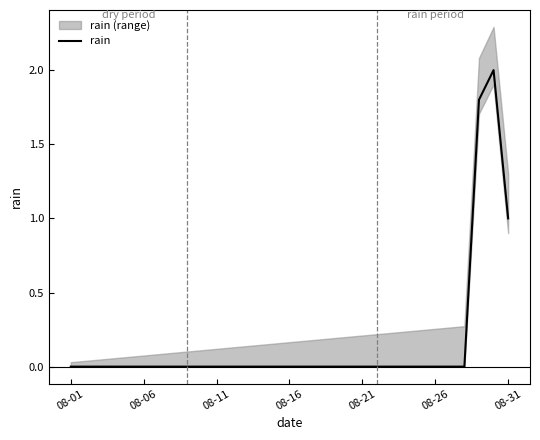

The rain series shows 0.0 at 08-01. True or false?

True